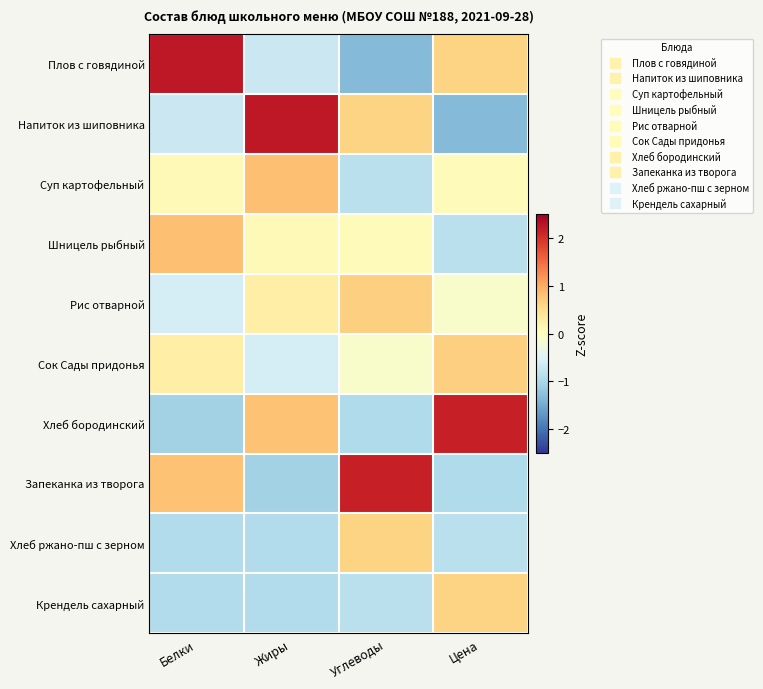

At how many categories does at least one series exceed 0?

4